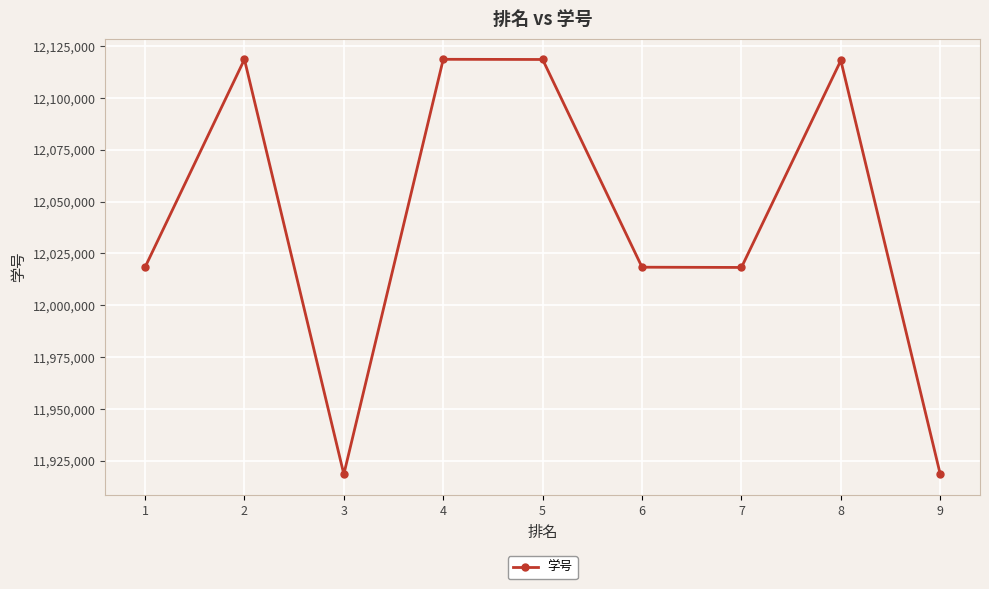

How many interior local peaks (higher than both neighbors) does the data have?

3